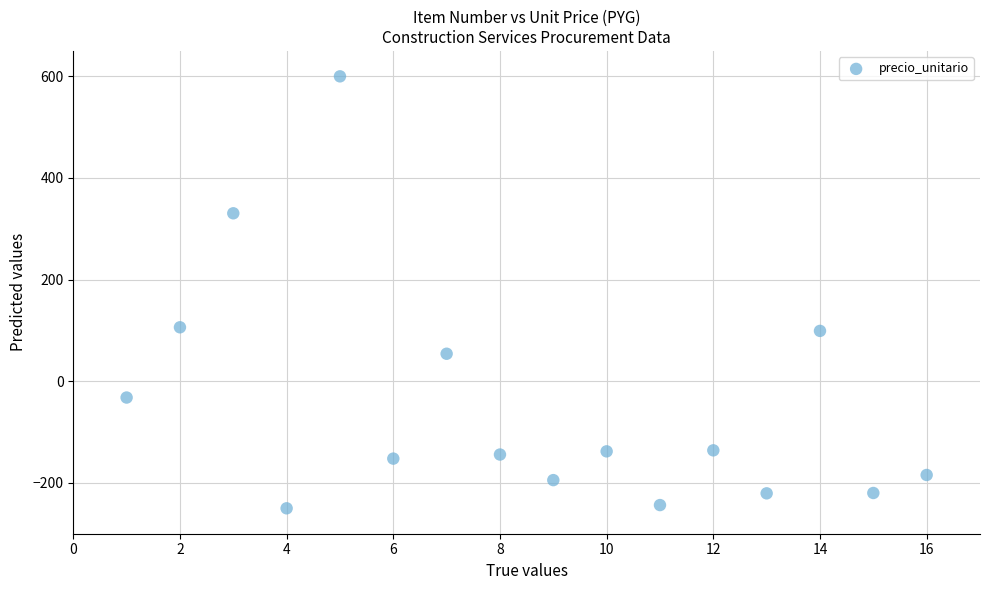

What is the range of Y values (max minus min)?

850.0